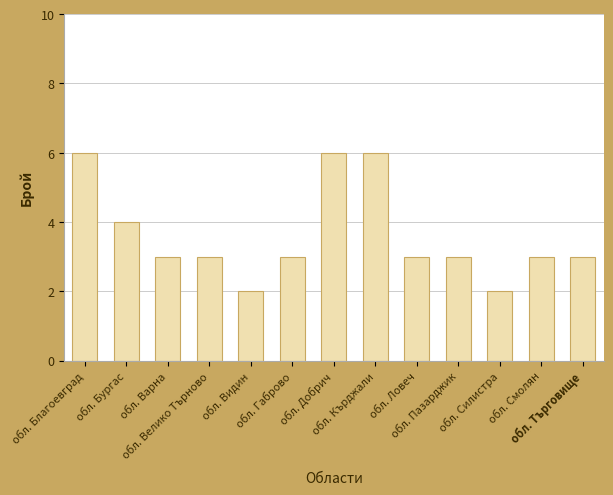

What position from the left is обл. Пазарджик?

10